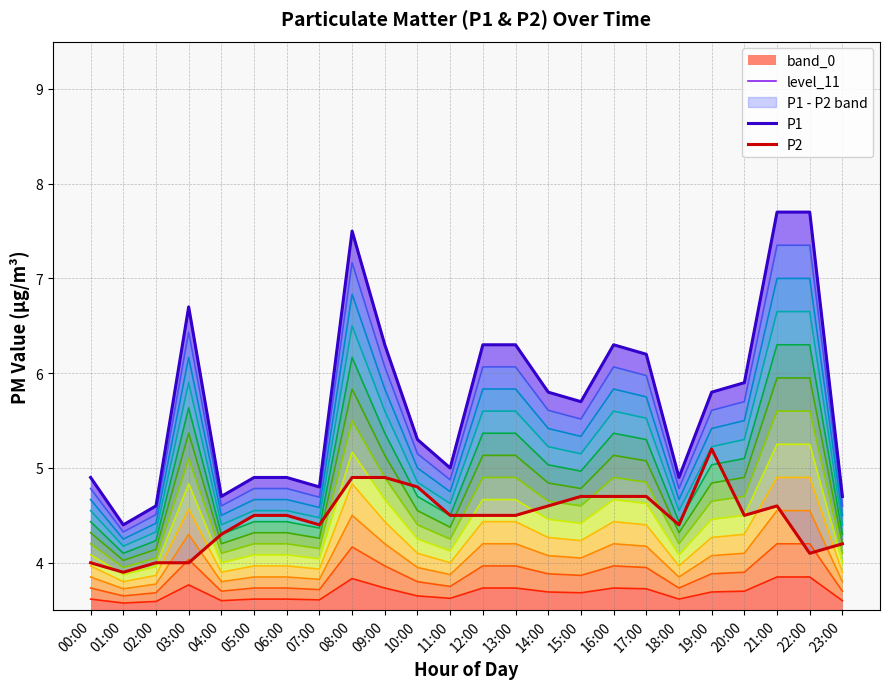

List the labels in order of P2 value, largest first.

19:00, 08:00, 09:00, 10:00, 15:00, 16:00, 17:00, 14:00, 21:00, 05:00, 06:00, 11:00, 12:00, 13:00, 20:00, 07:00, 18:00, 04:00, 23:00, 22:00, 00:00, 02:00, 03:00, 01:00